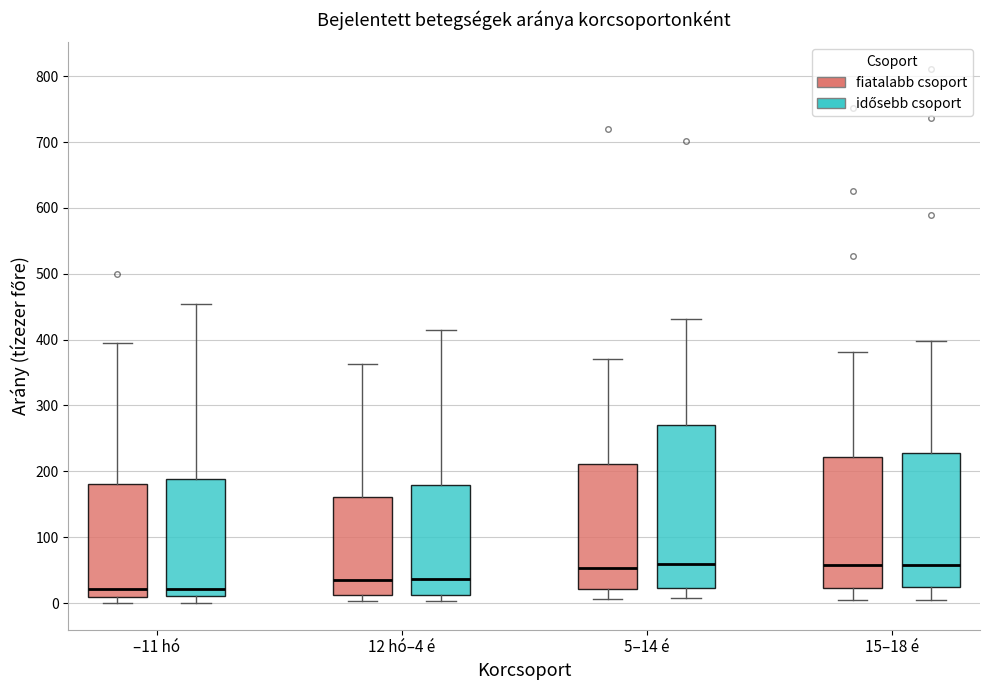

Which box is the tallest, from its lower edge to its upper edge?

5–14 é (idősebb csoport)